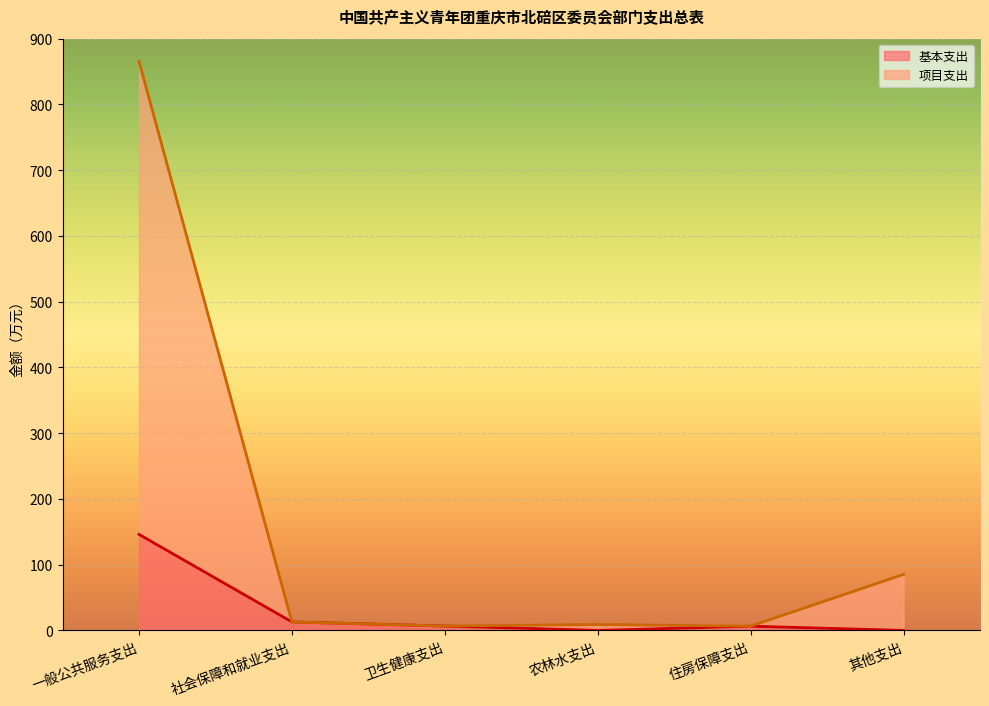

How many lines are shown in the chart?

2